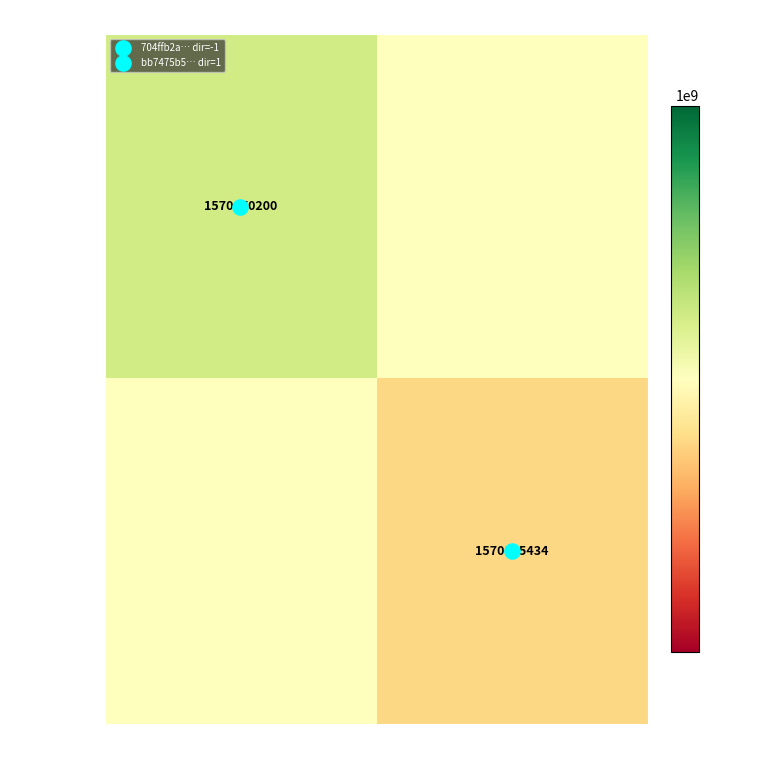

List the labels in order of 704ffb2a… value, smallest first.

1, -1